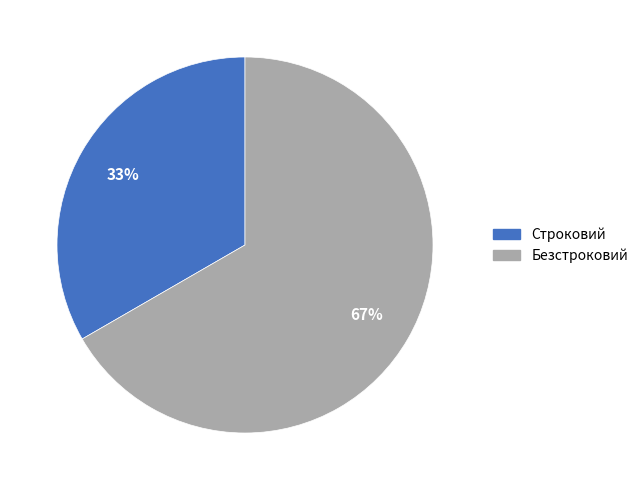

Is it true that Строковий is 33% of the pie?

True